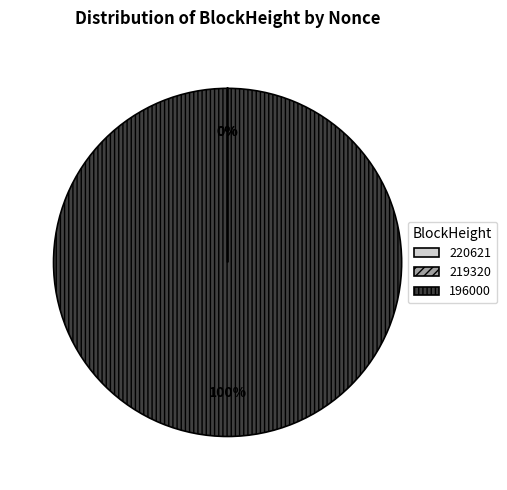

What is the total percentage of 196000 and 220621?

100.0%